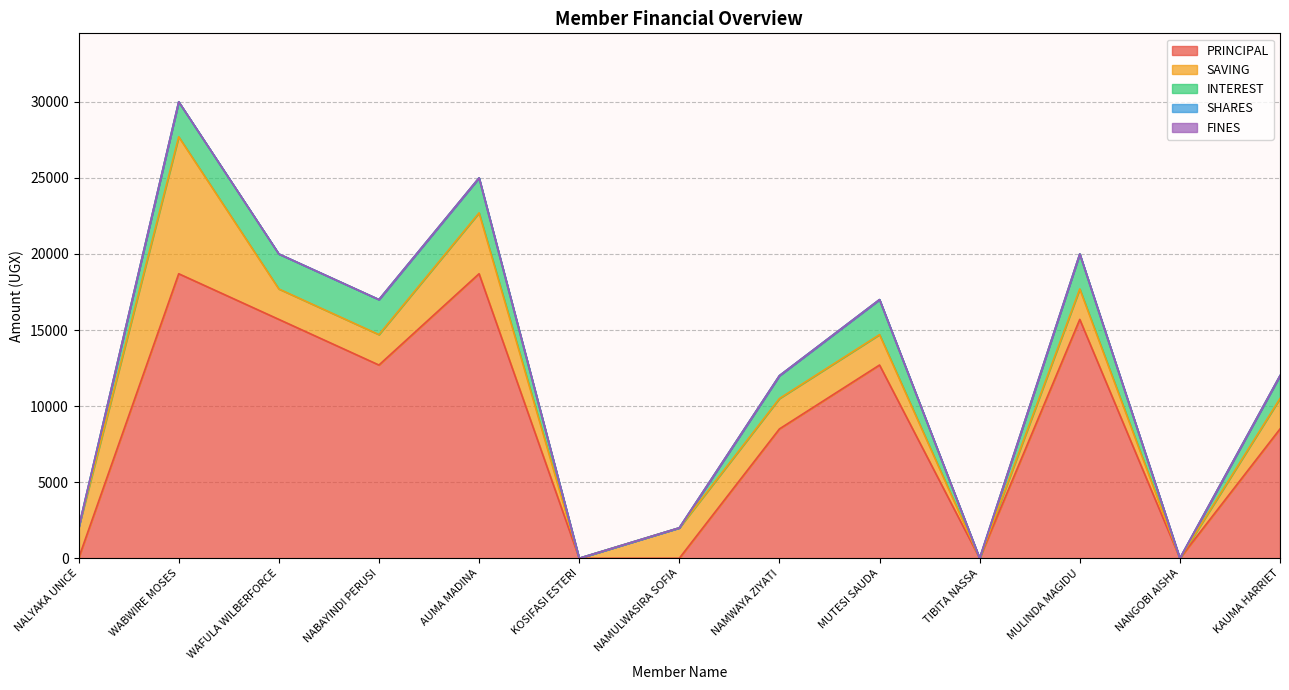

At which category is the sum across all series the highest?

WABWIRE MOSES